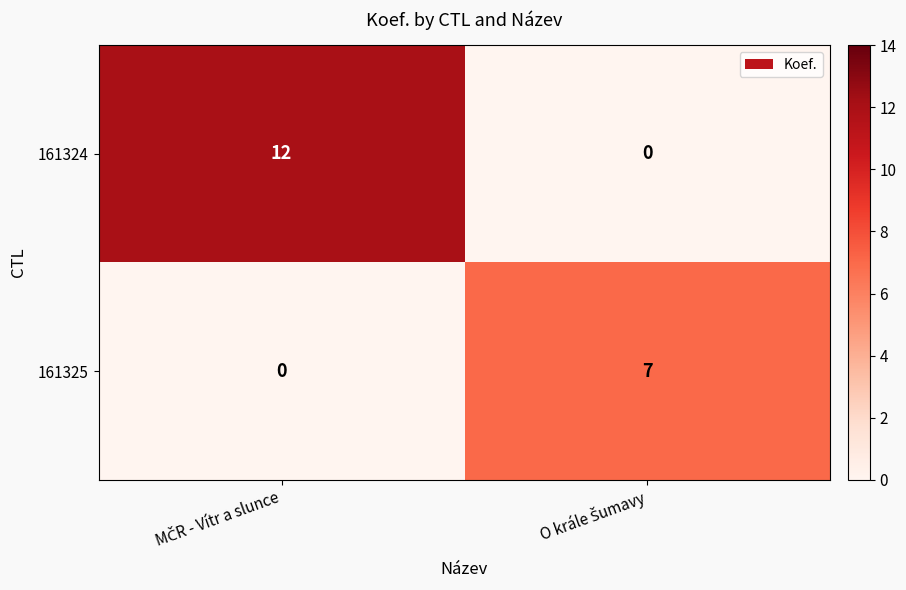

What is the average value of the 161325 series?

4